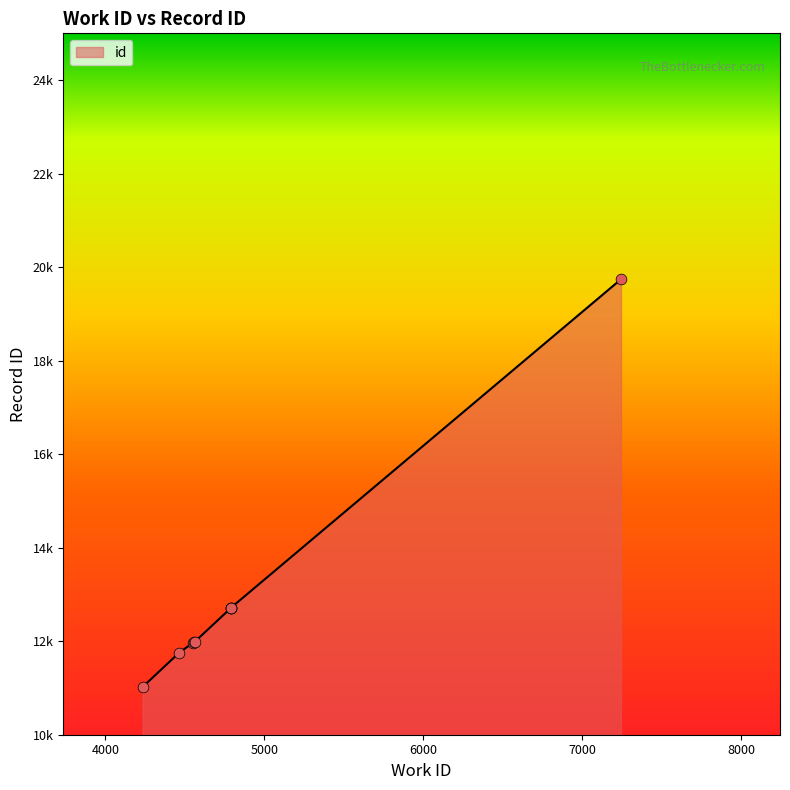

What is the change in value from 4551 to 4561?

+18